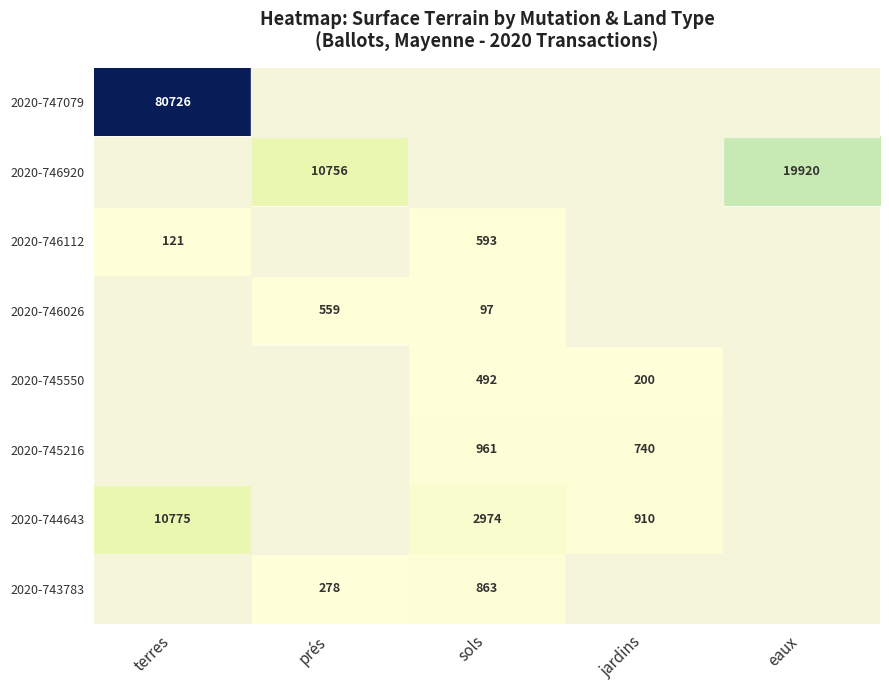

True or false: 2020-744643 has a value of 1393 at jardins.

False